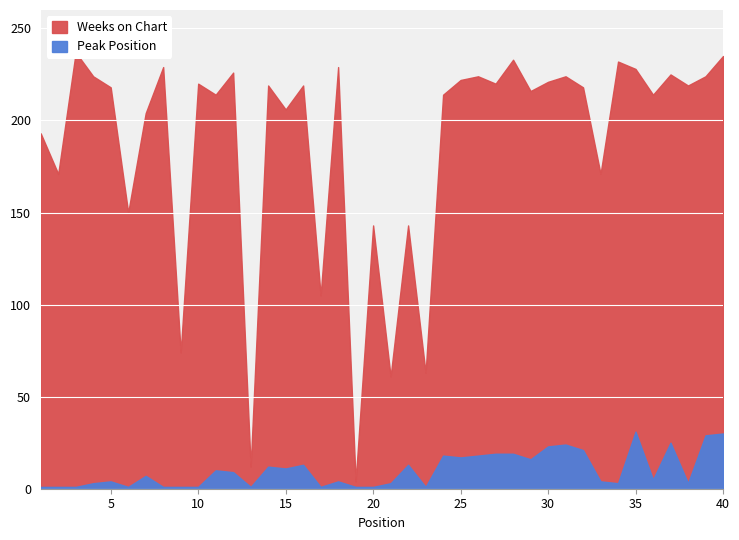

Is it true that Weeks on Chart equals 99 at 16?

False